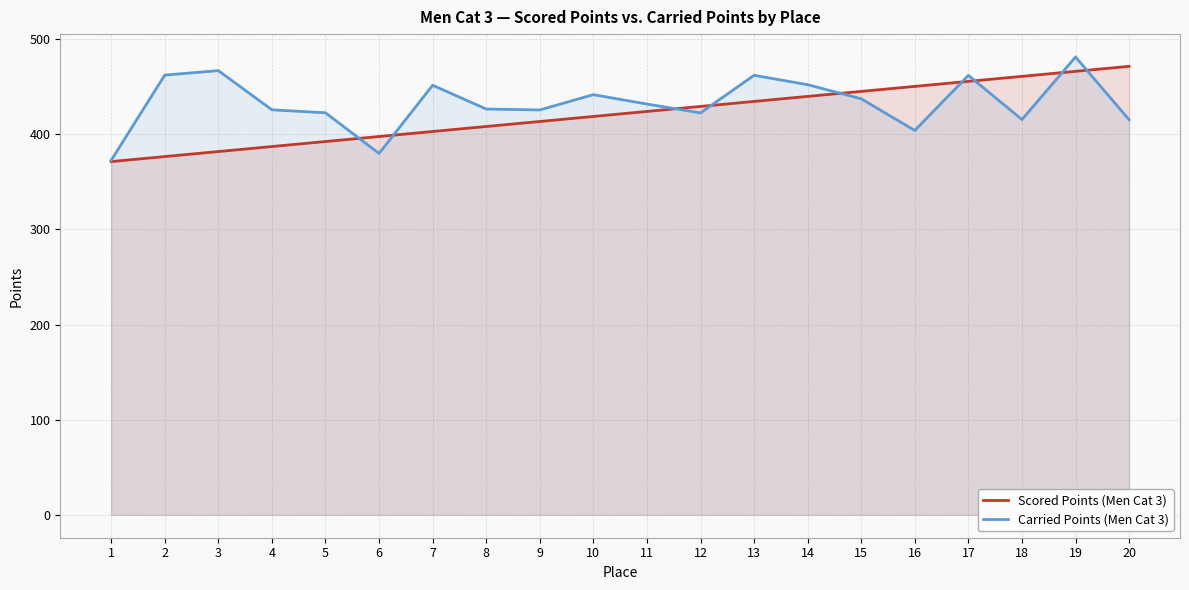

What is the value of the Scored Points (Men Cat 3) point at the 16th from the left?

450.3